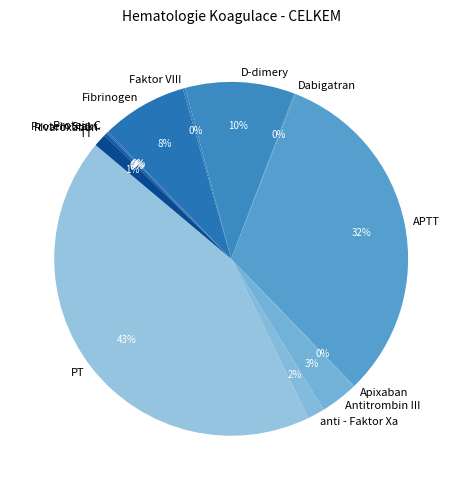

The APTT slice represents 32% of the pie. True or false?

True